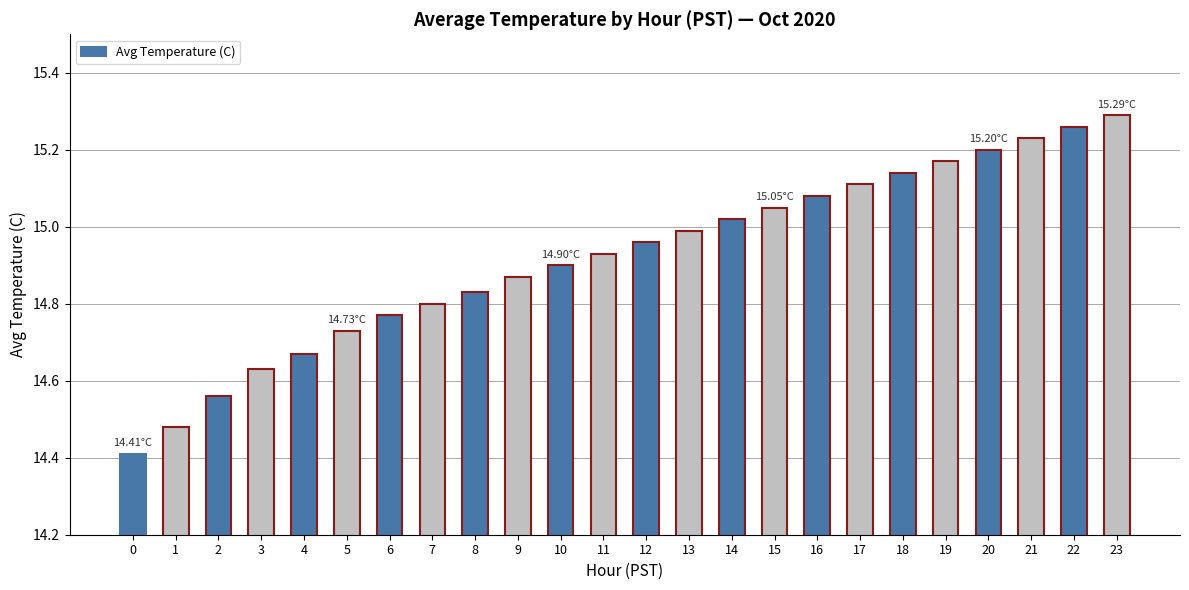

Is it true that the value at 21 is 15.2?

True